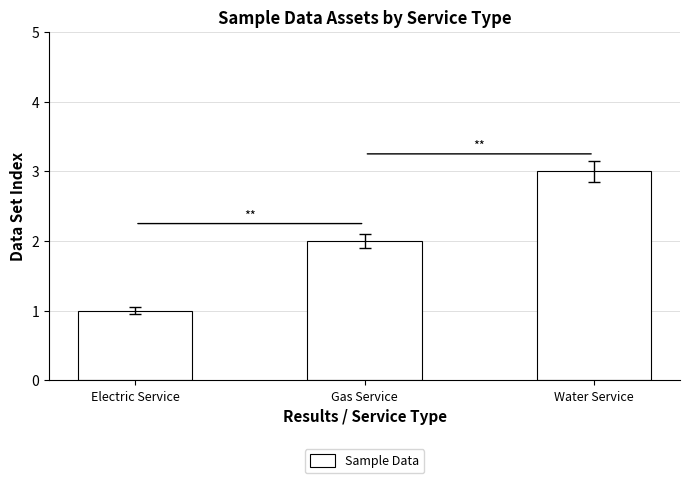

What is the sum of all values?

6